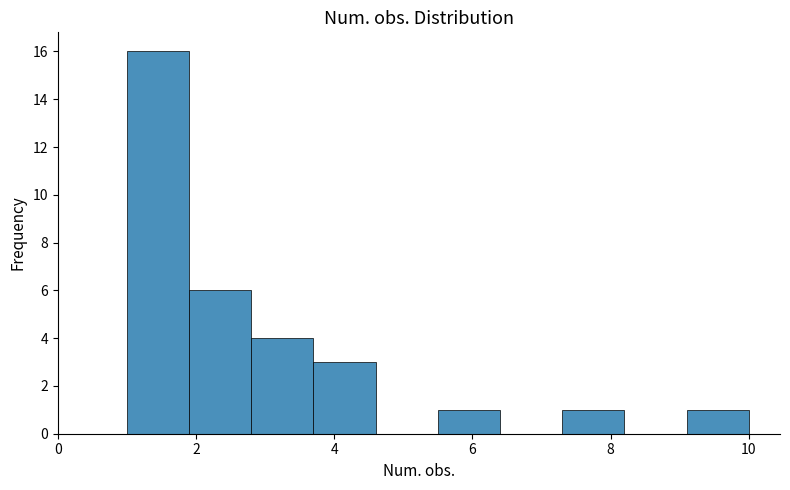

Reading left to right, transcribe this chart: for each bar, give the range it covers on the x-axis and its height. Neither the bar edges nor the heights are printed on the chart, so give them approximately, as read against the axes.

1.0 to 1.9: 16
1.9 to 2.8: 6
2.8 to 3.7: 4
3.7 to 4.6: 3
4.6 to 5.5: 0
5.5 to 6.4: 1
6.4 to 7.3: 0
7.3 to 8.2: 1
8.2 to 9.1: 0
9.1 to 10.0: 1